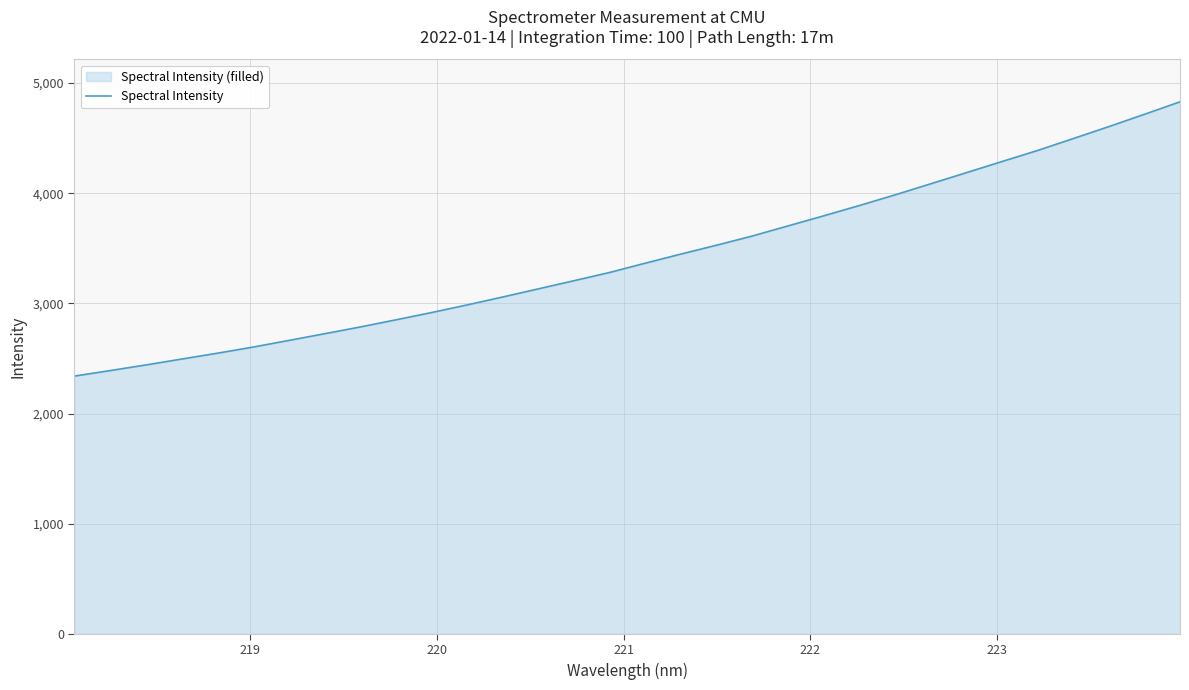

How many data points are less than 3365?

16